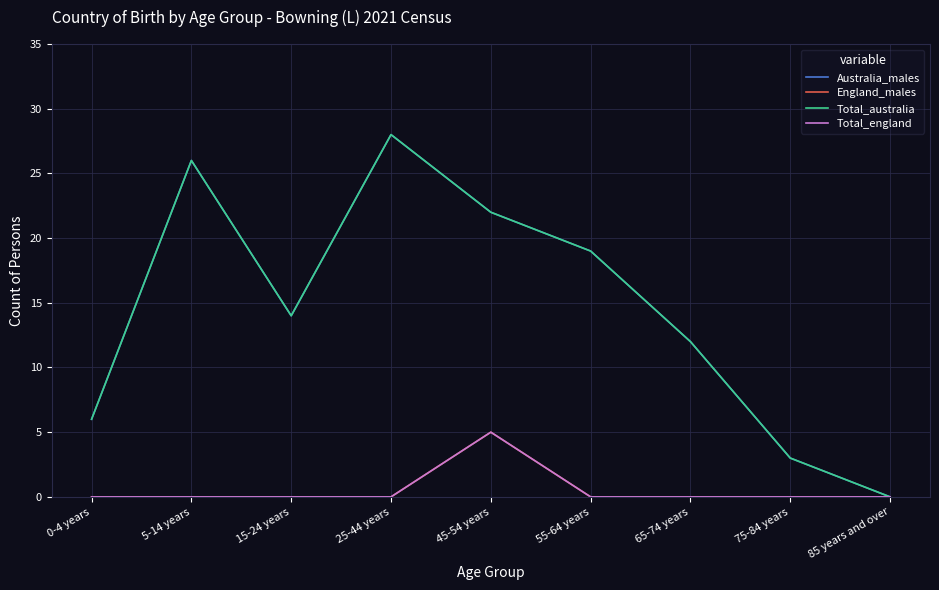

What is the label of the 6th point from the right?

25-44 years